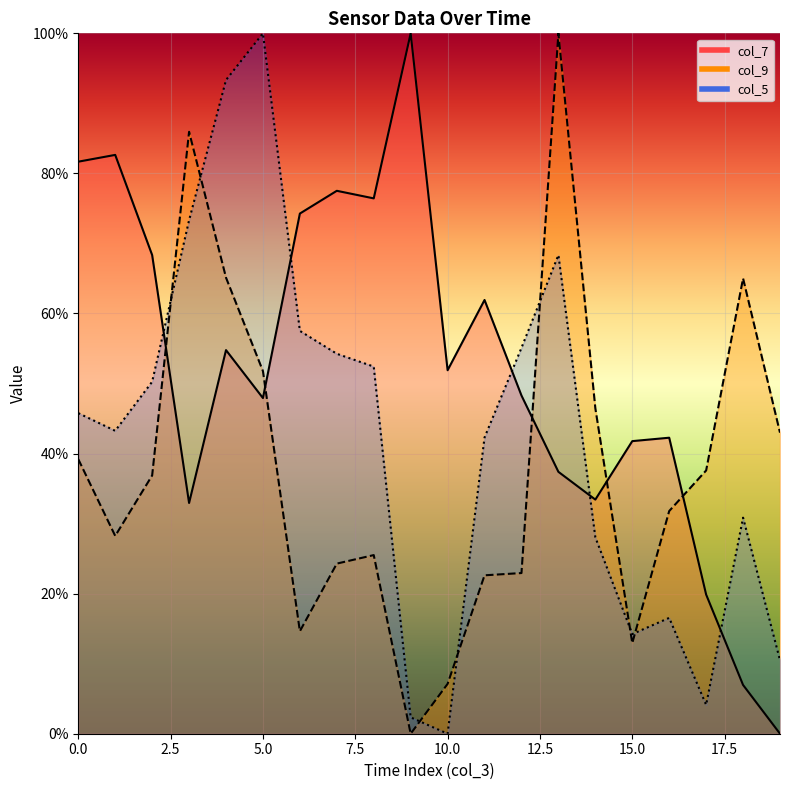

Between 5 and 8, which series saw the biggest shift?

col_5